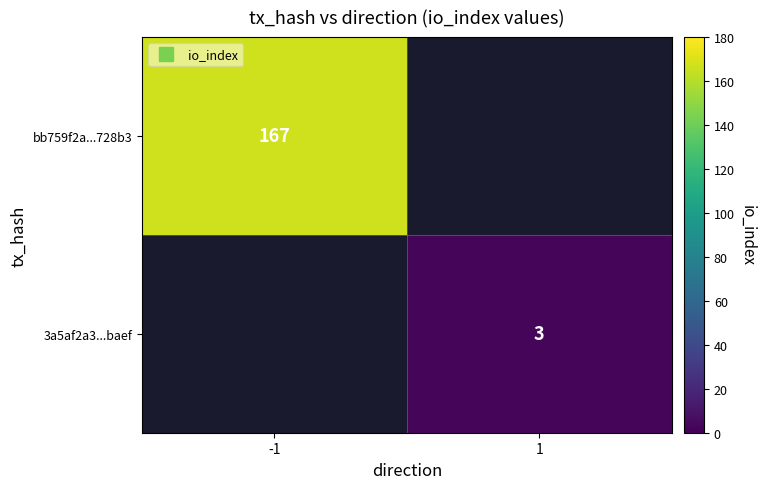

How many values in bb759f2a...728b3 are above zero?

1